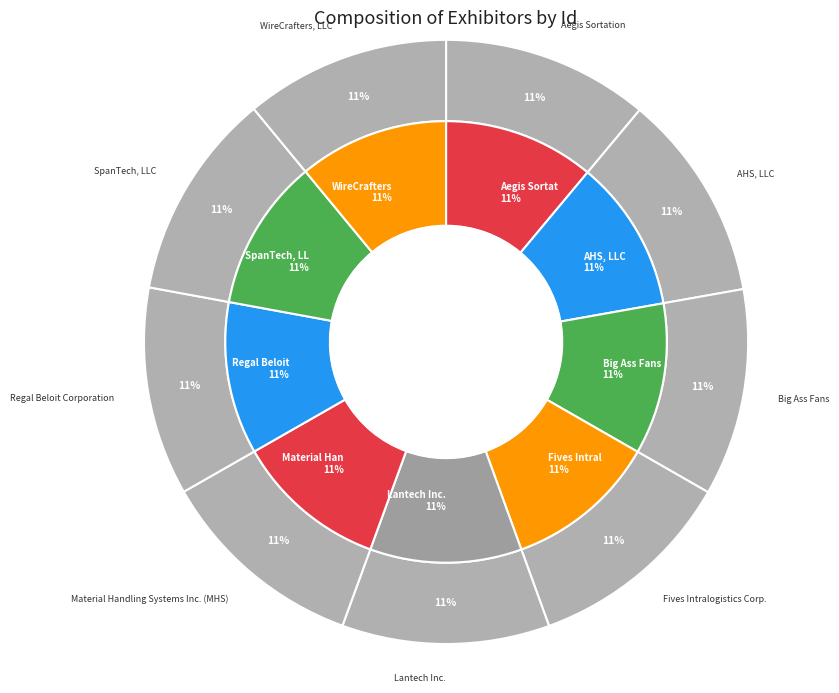

Count the number of slices in the pie.

9